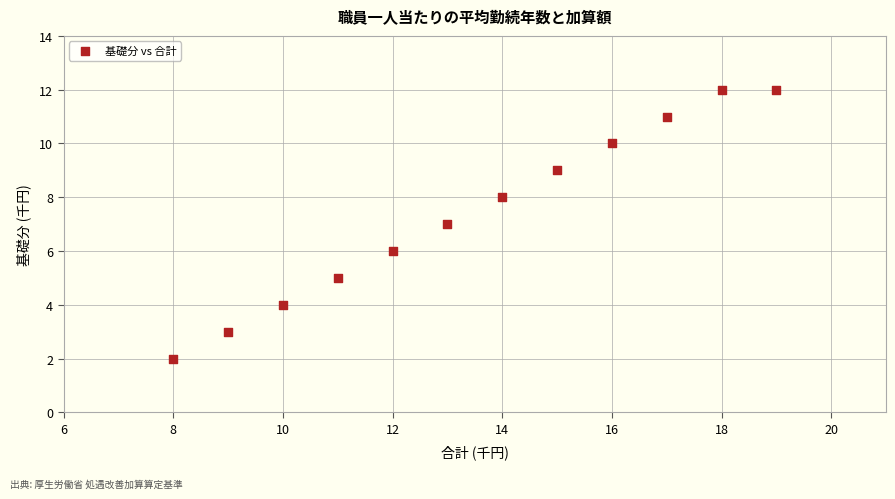

What is the average Y value?

7